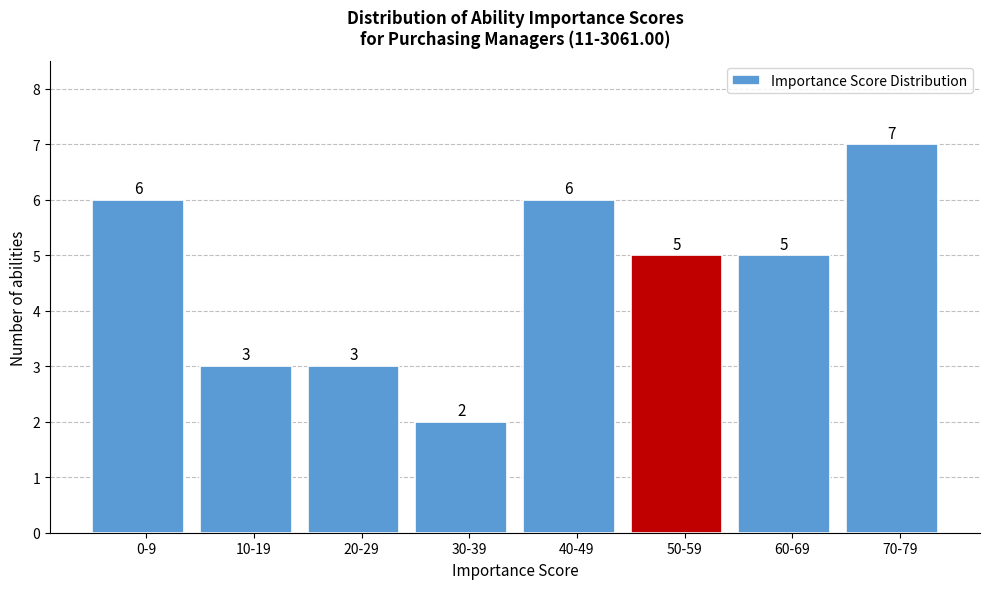

Reading left to right, list all the values displayed in this chart.

6	3	3	2	6	5	5	7